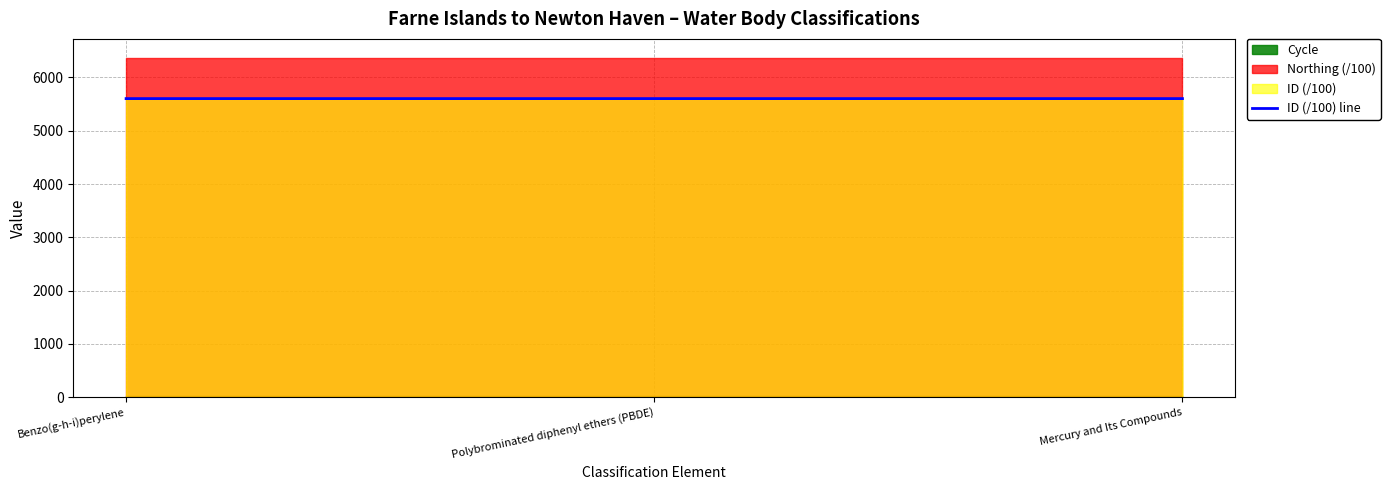

Between Polybrominated diphenyl ethers (PBDE) and Mercury and Its Compounds, which is larger?

Polybrominated diphenyl ethers (PBDE)